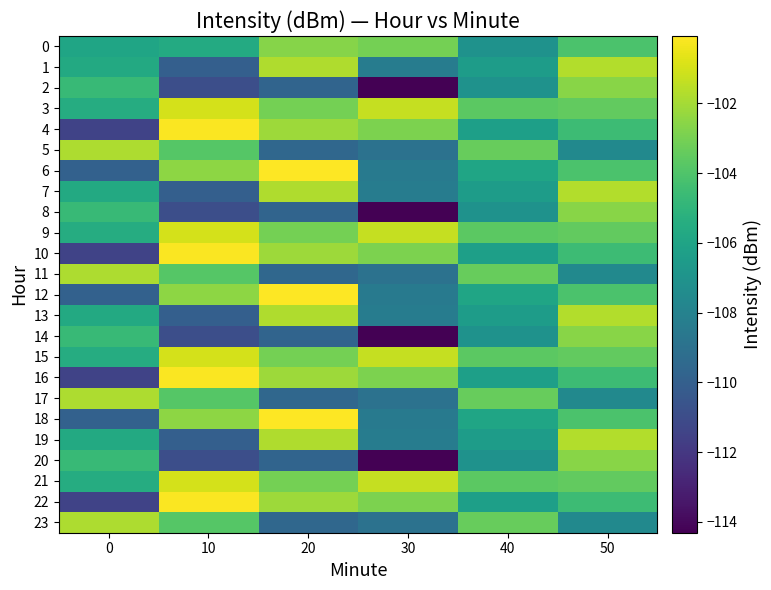

Which series has the largest range (max minus min)?

2